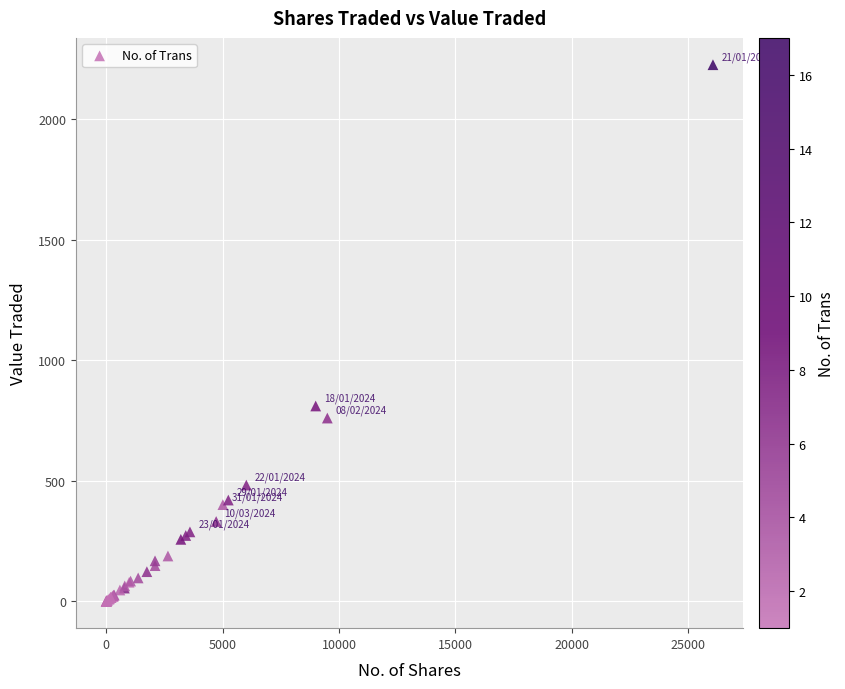

What Y value in the scatter plot is closest to 1112?

810